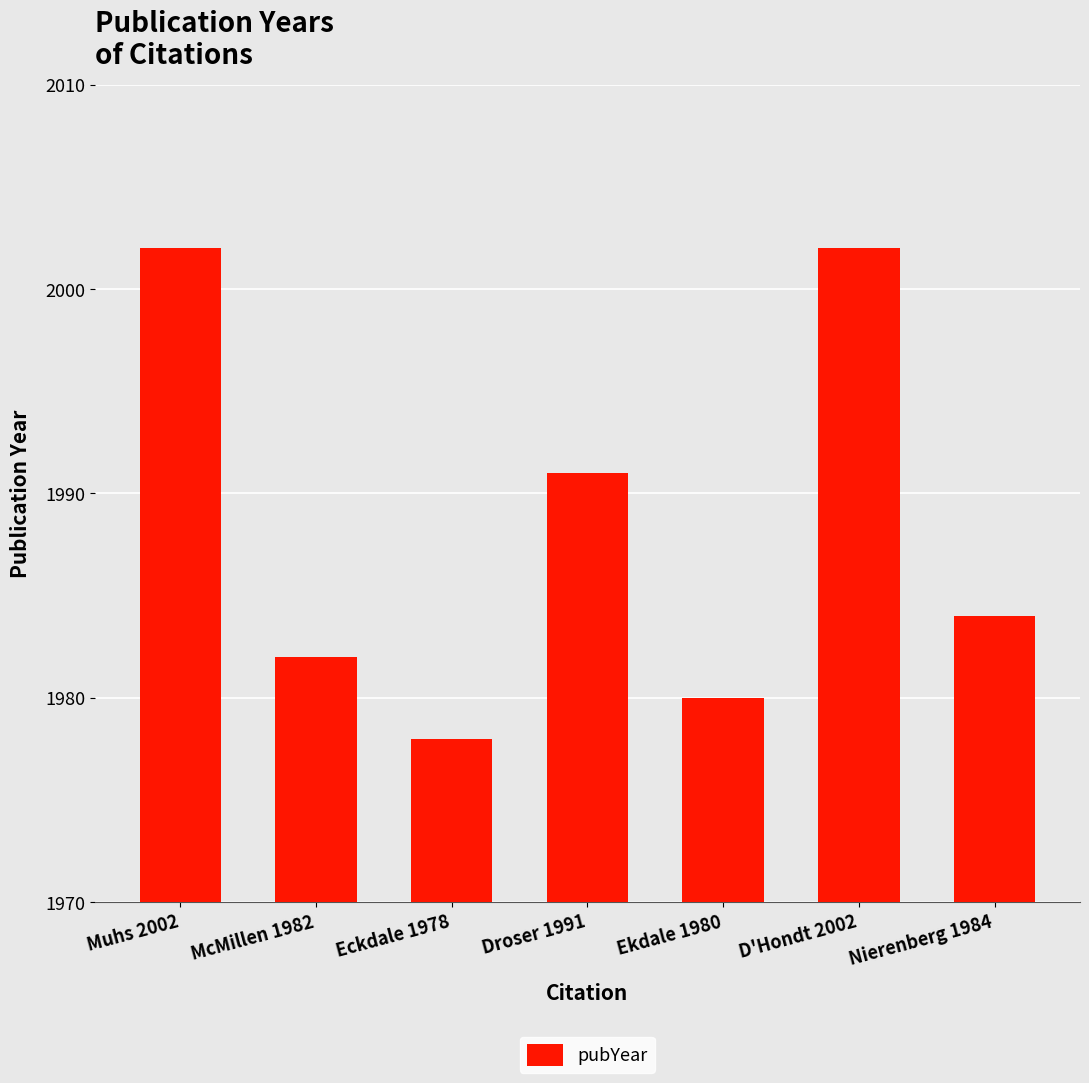

What is the sum of the values at Ekdale 1980 and Nierenberg 1984?

3964